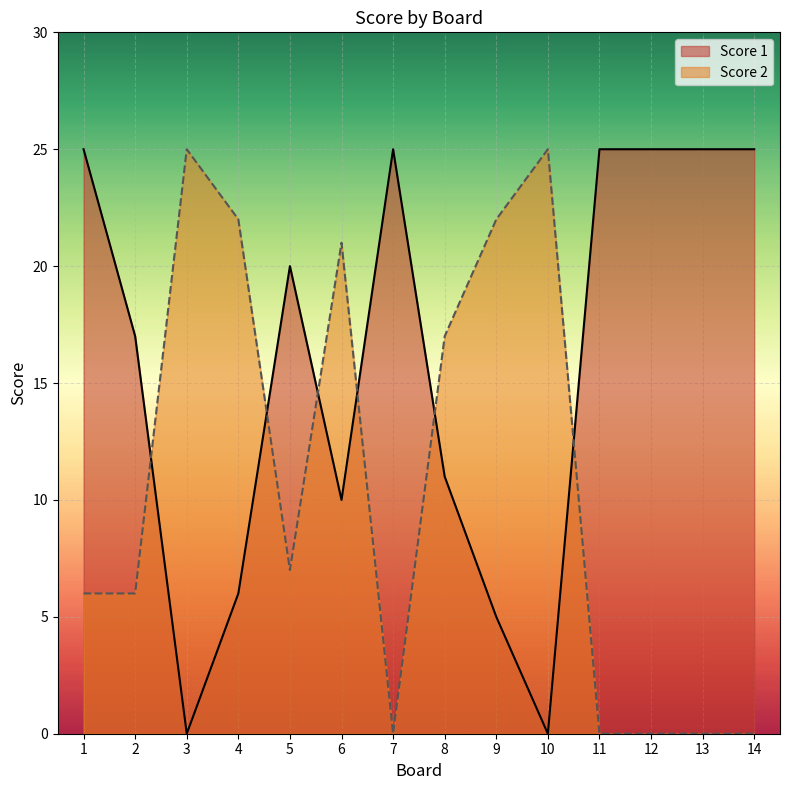

Does the chart display data point markers on the line(s)?

No